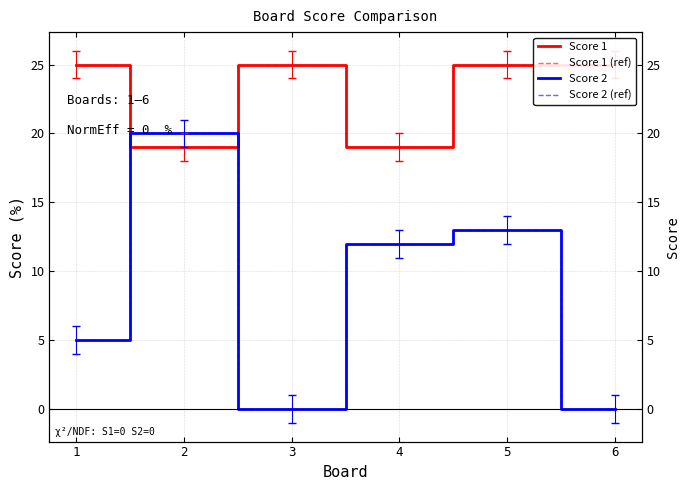

How many data points does each series have?

6